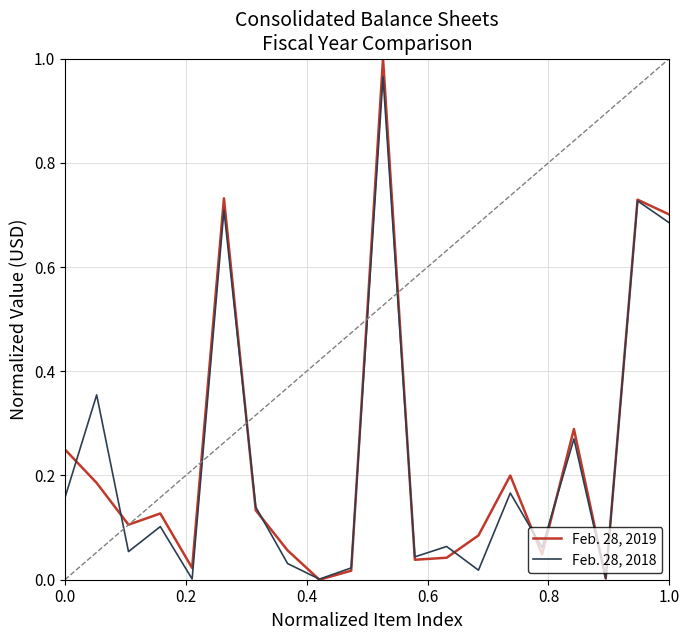

How many distinct data groups are displayed?

2